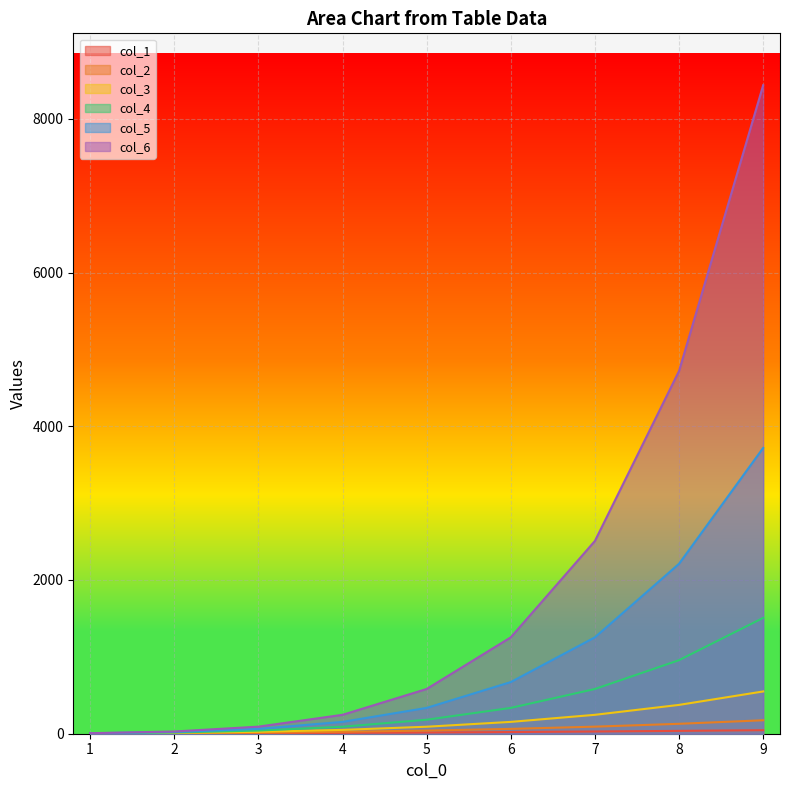

How many values in the col_1 series exceed 16?

4